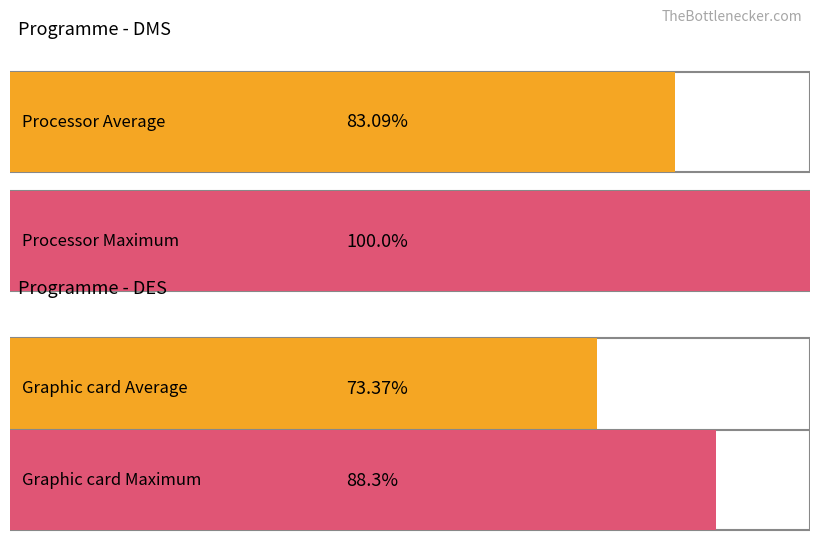

Is the value of DES at 831 greater than the value of DMS at 836?

No